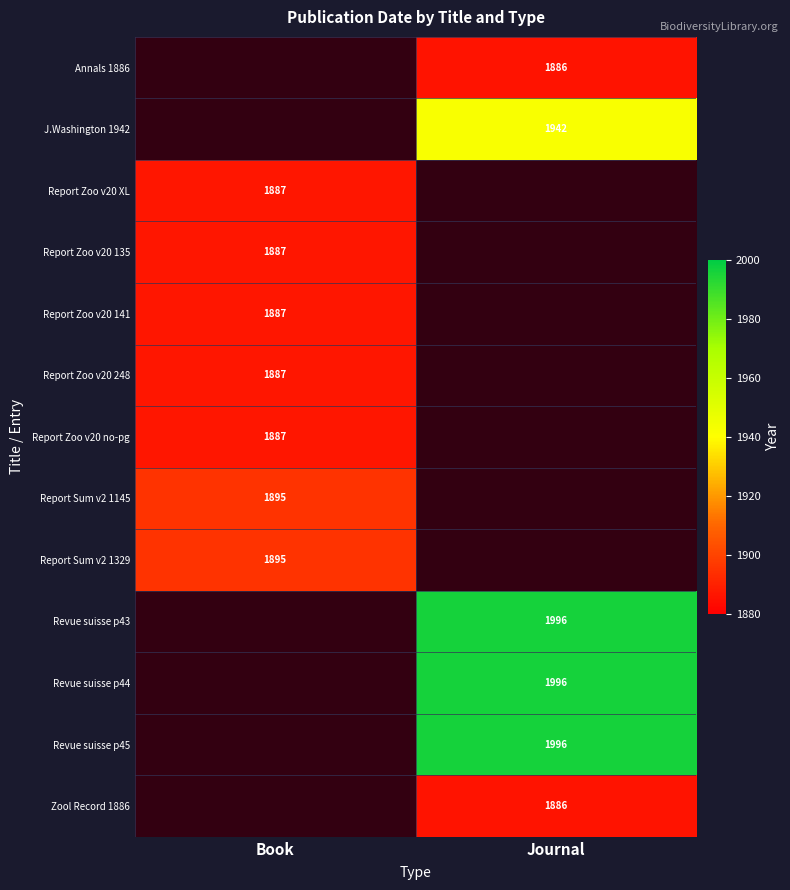

The value of Report Zoo v20 141 at Book is 1887. True or false?

True